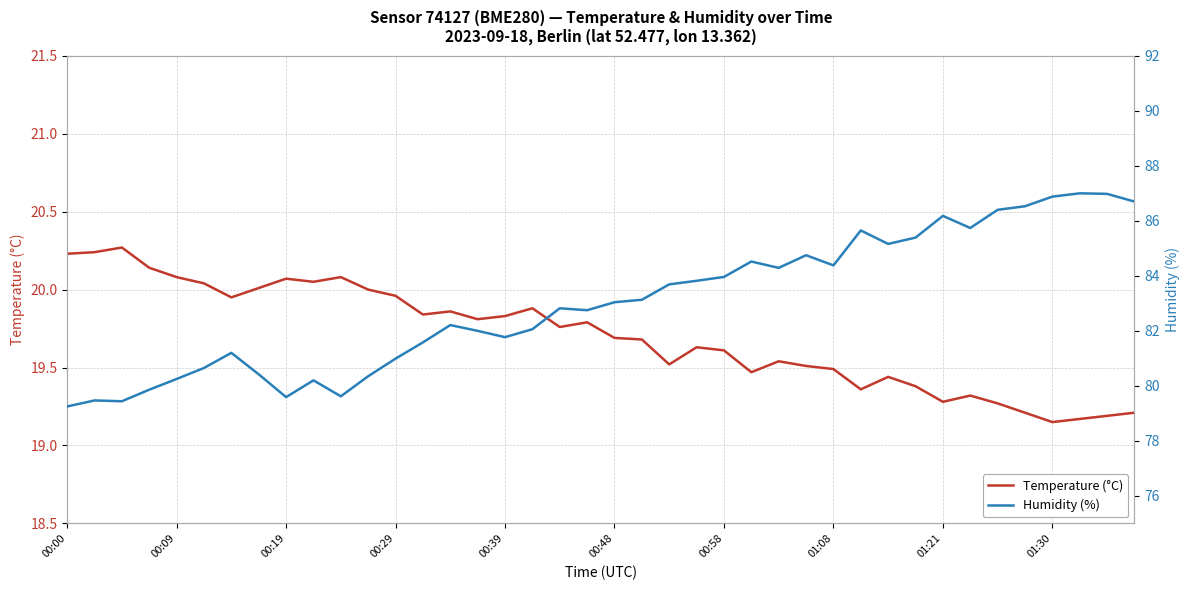

Is it true that Temperature (°C) equals 29.8 at 01:30?

False